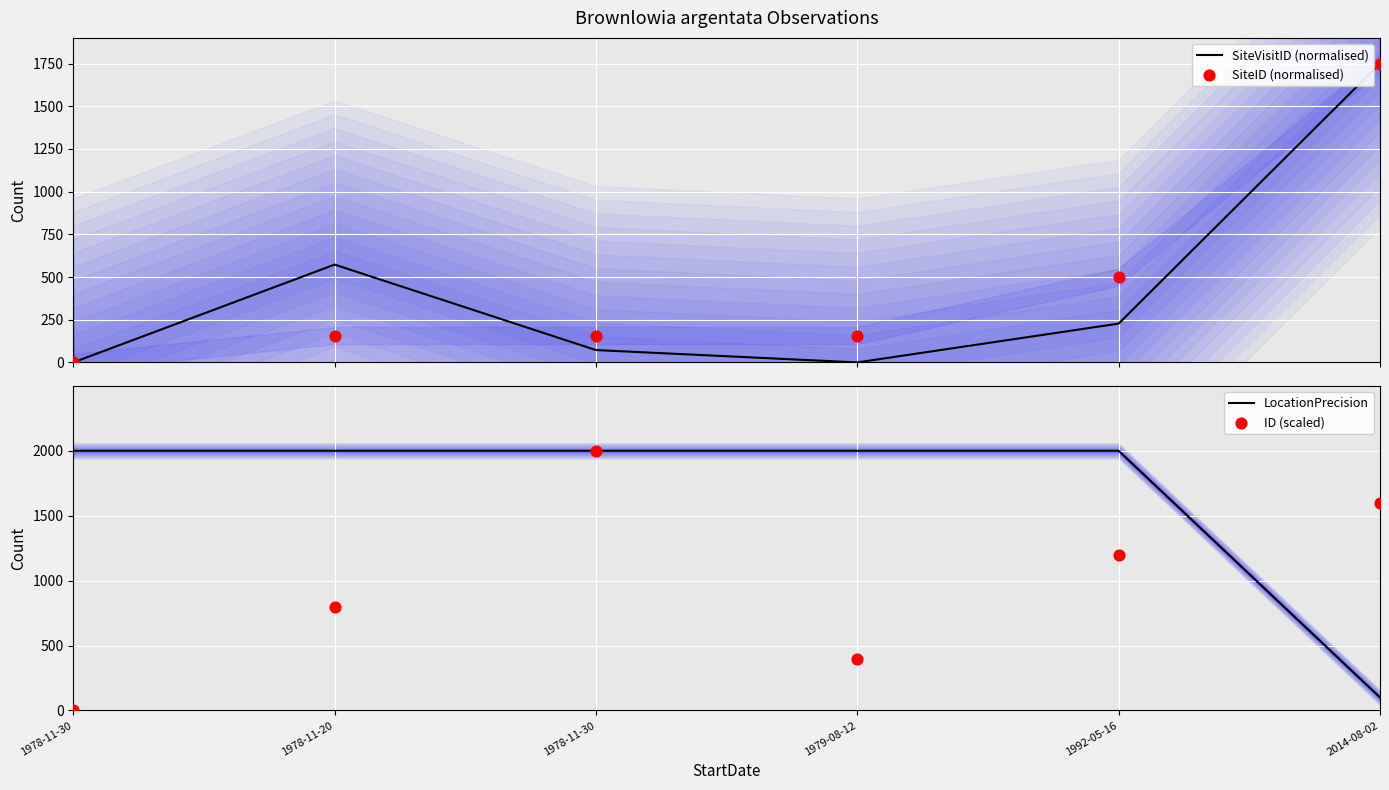

Which series contains the lowest Y value?

SiteVisitID (normalised)